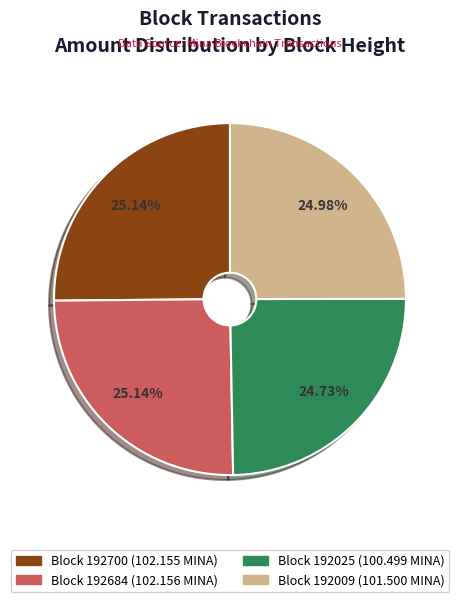

Is there any slice that represents more than half of the pie?

No